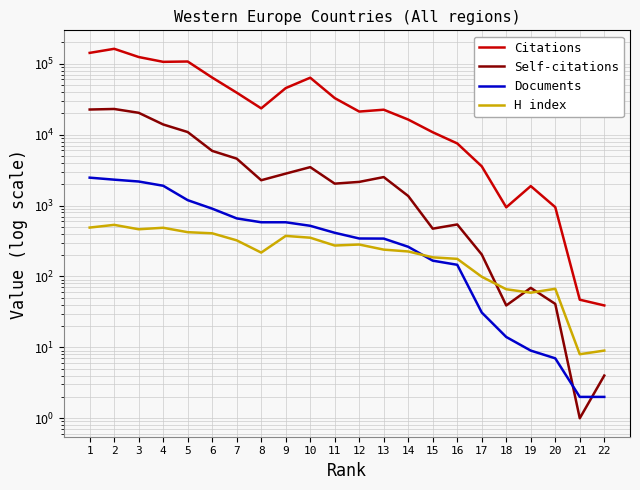

Does the chart have visible grid lines?

Yes